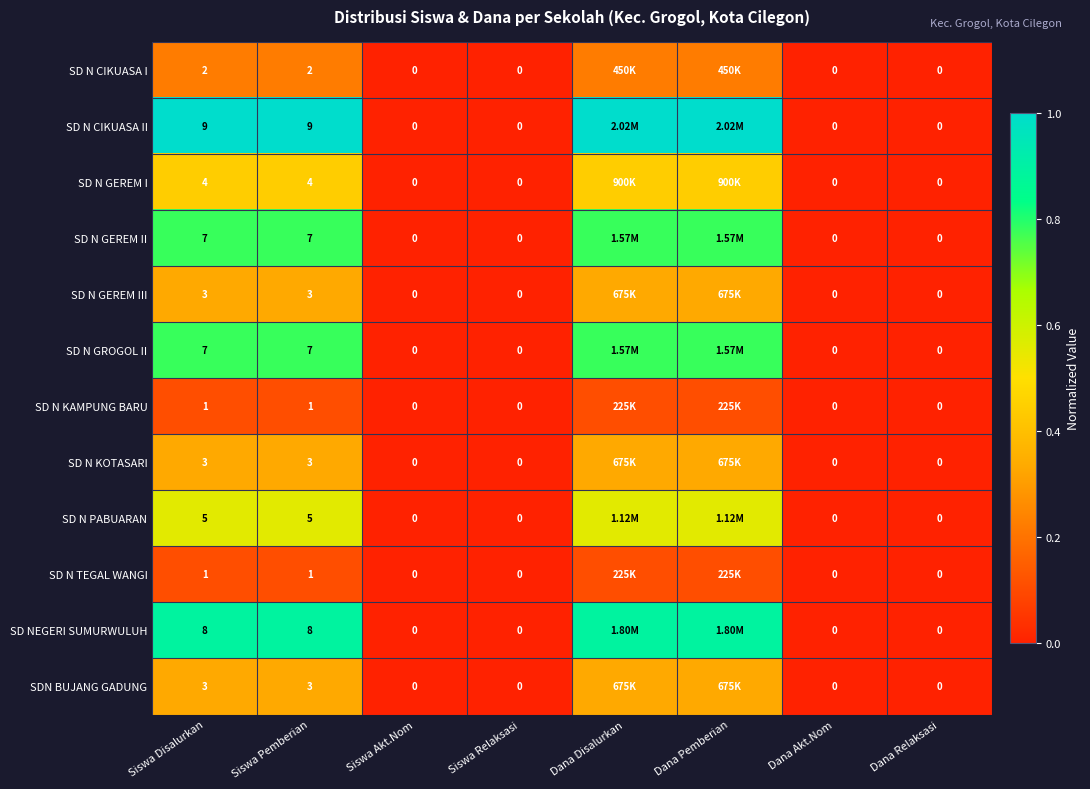

At how many categories does at least one series exceed 0?

4